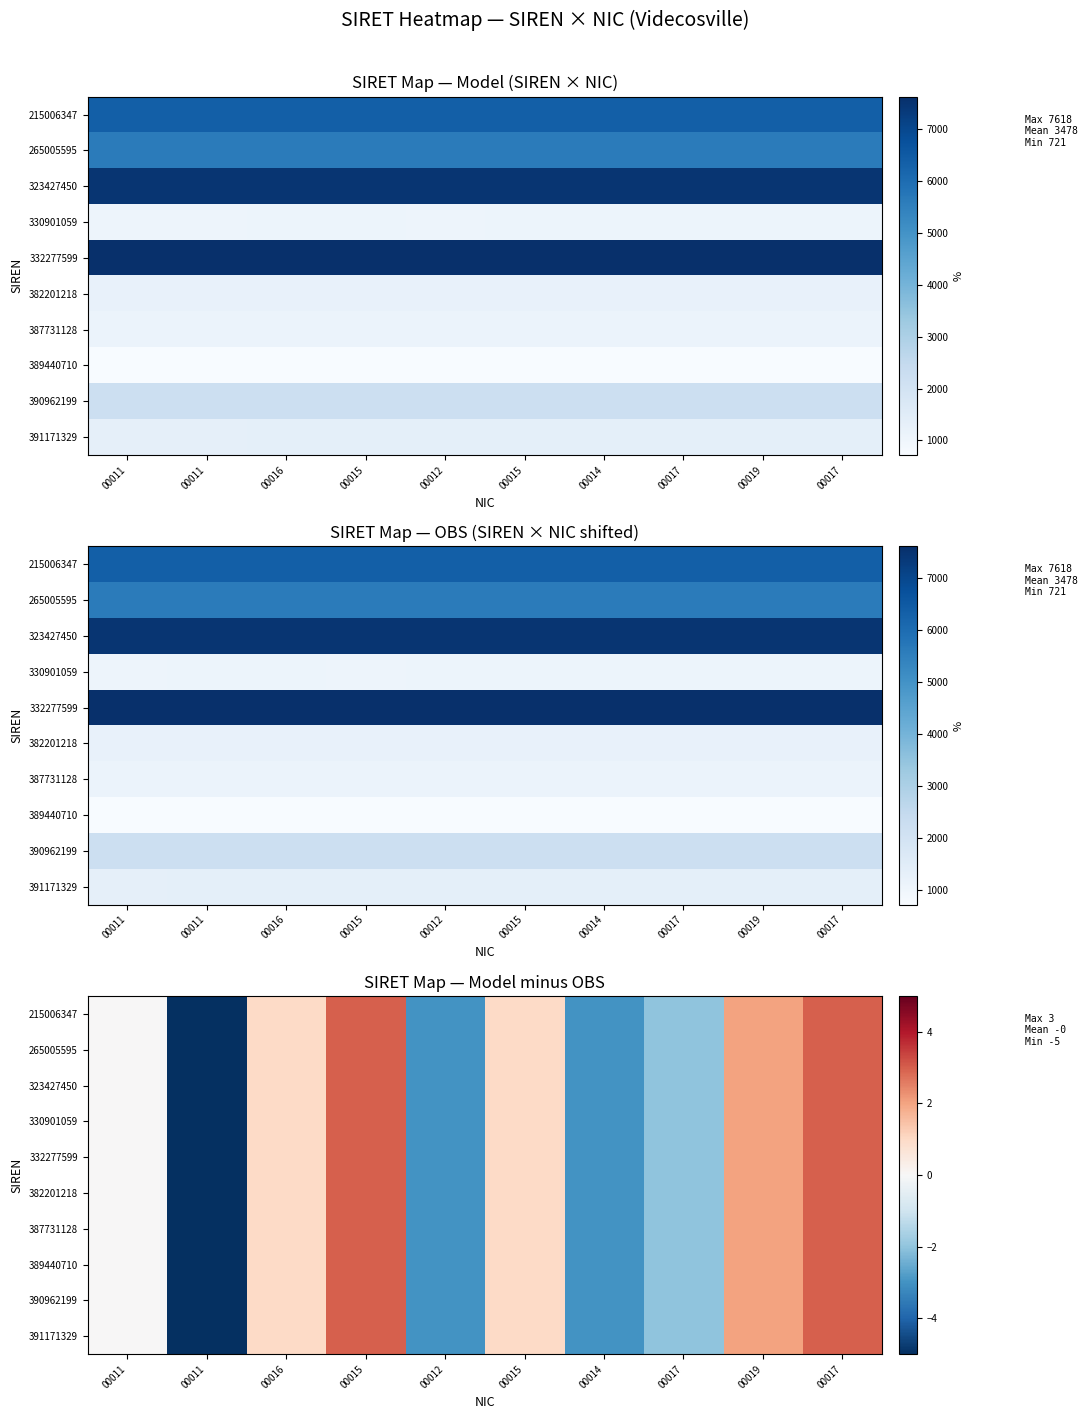

Is it true that 330901059 equals 1 at 00019?

False